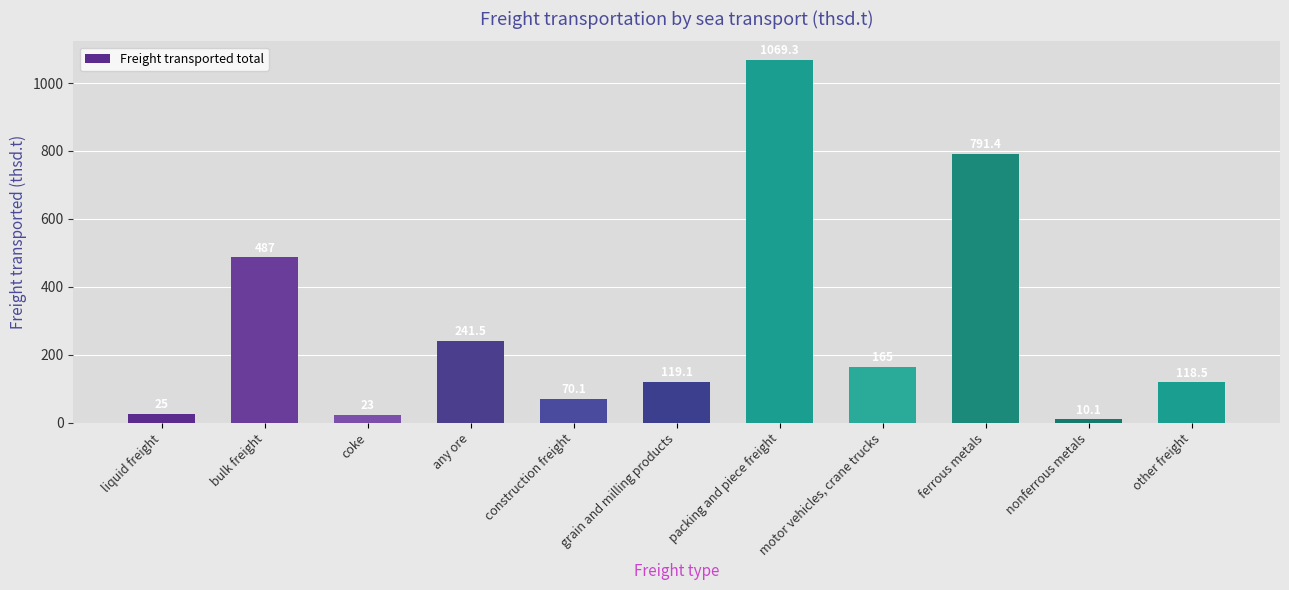

Between packing and piece freight and any ore, which is larger?

packing and piece freight